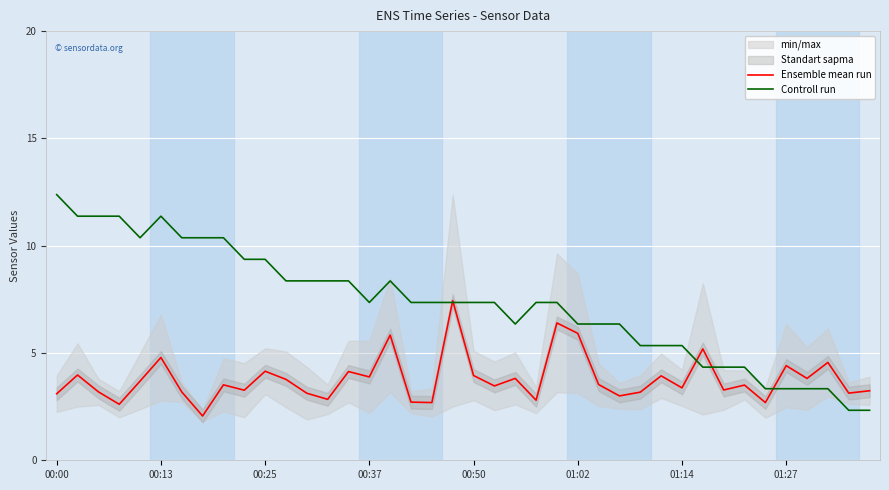

Is the value of Ensemble mean run at 00:00 greater than the value of Controll run at 28?

No